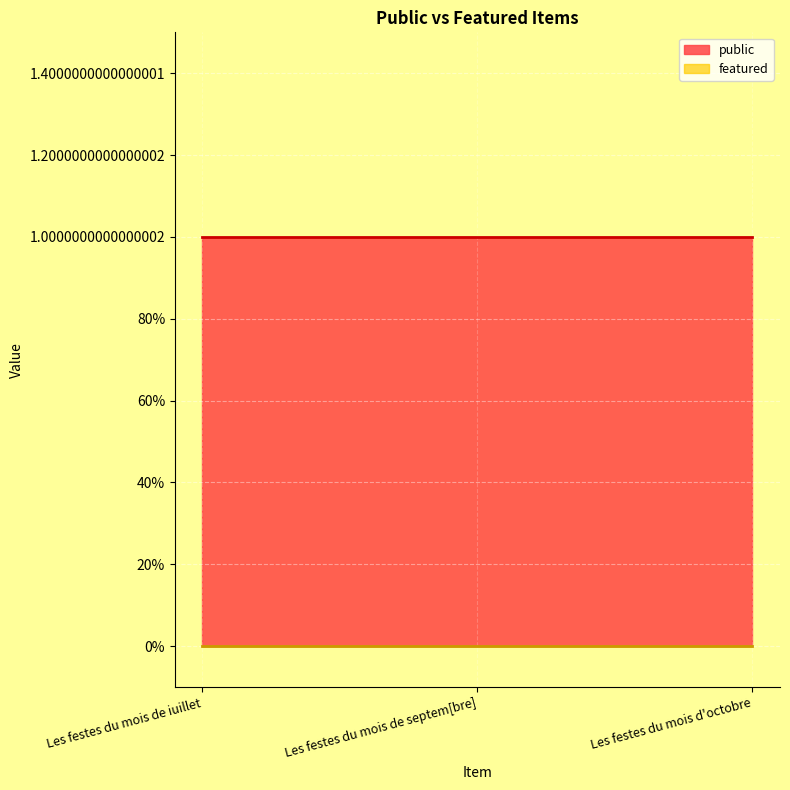

Reading right to left, extract all data points from this chart.

public: 1	1	1
featured: 0	0	0